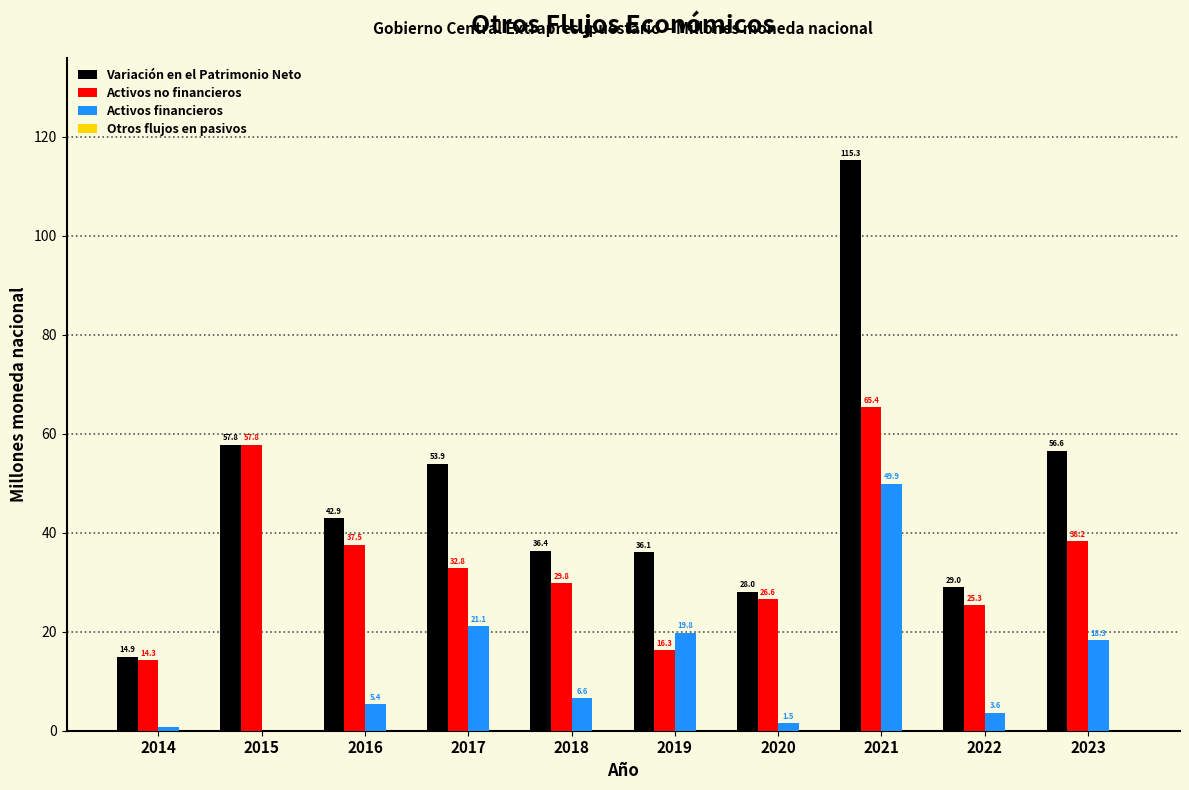

What is the sum of all Activos financieros values?

126.9